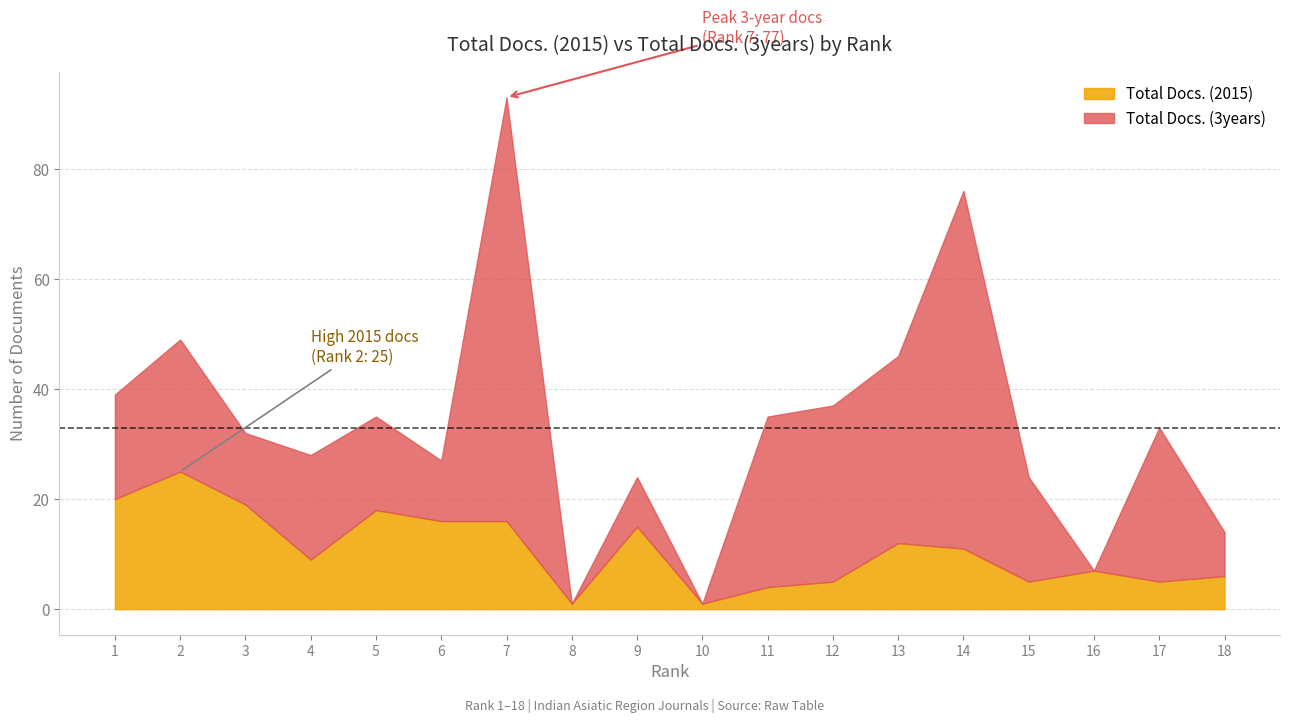

At which label is Total Docs. (2015) closest to 13?

13